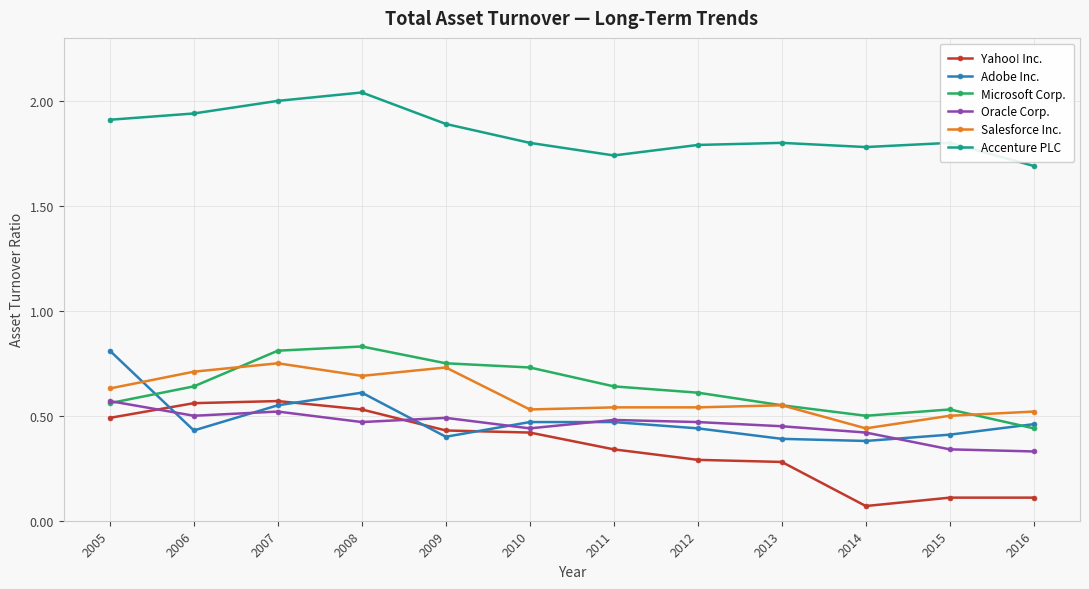

At which category does the chart reach its peak across all series?

2008